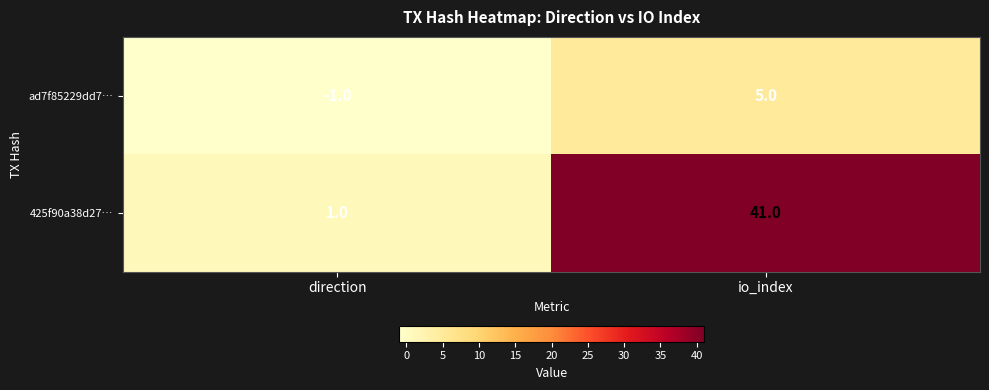

What is the spread (max minus min) of values at direction?

2